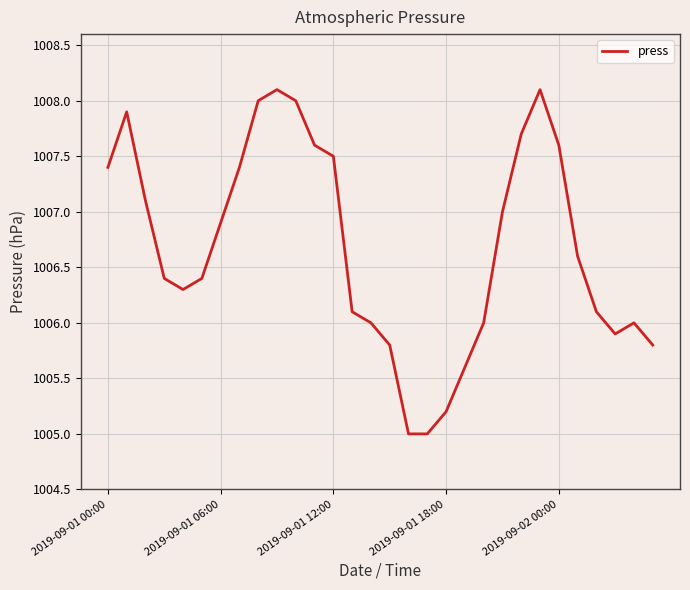

What is the maximum value shown in the chart?

1008.1